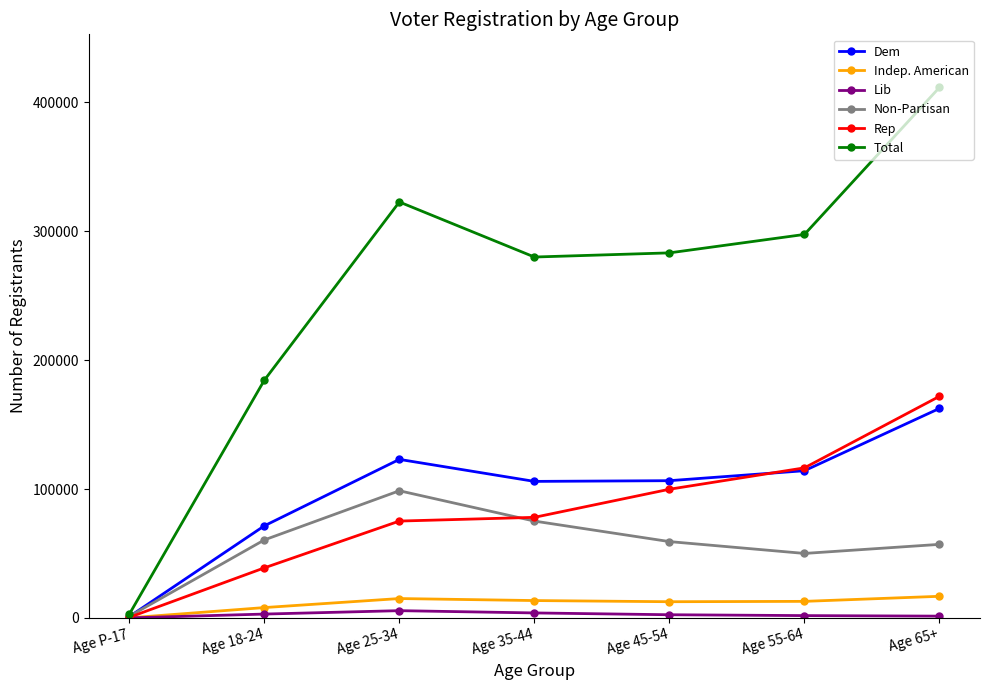

At which category is the sum across all series the highest?

Age 65+